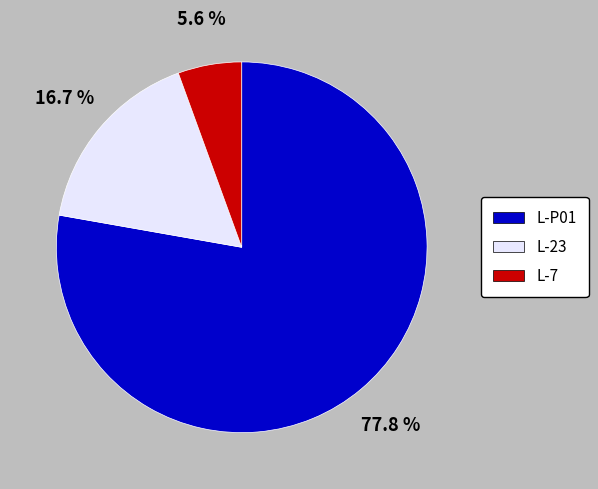

Rank the categories by value from lowest to highest.

L-7, L-23, L-P01